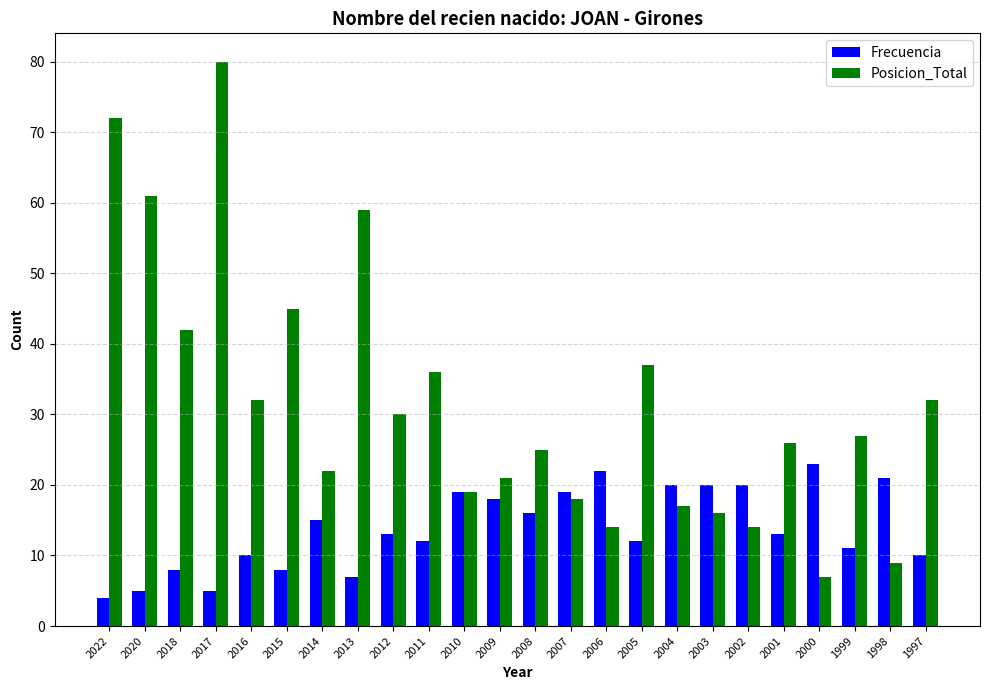

What is the difference between the highest and lowest values at 1997?

22